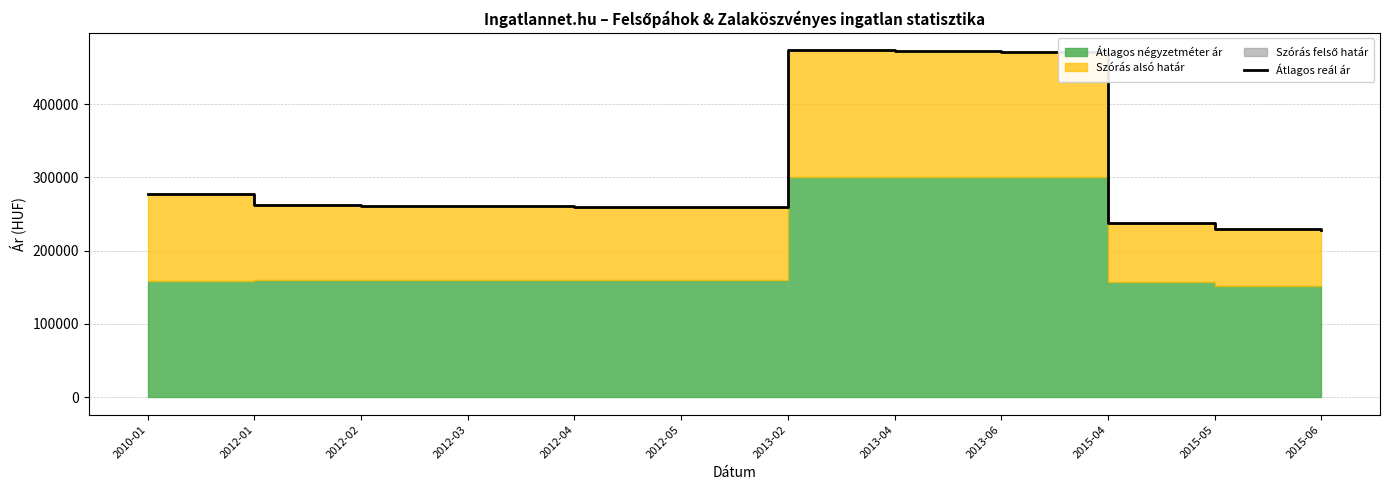

What is the ratio of the value at 2013-02 to the value at 2012-05?

1.8